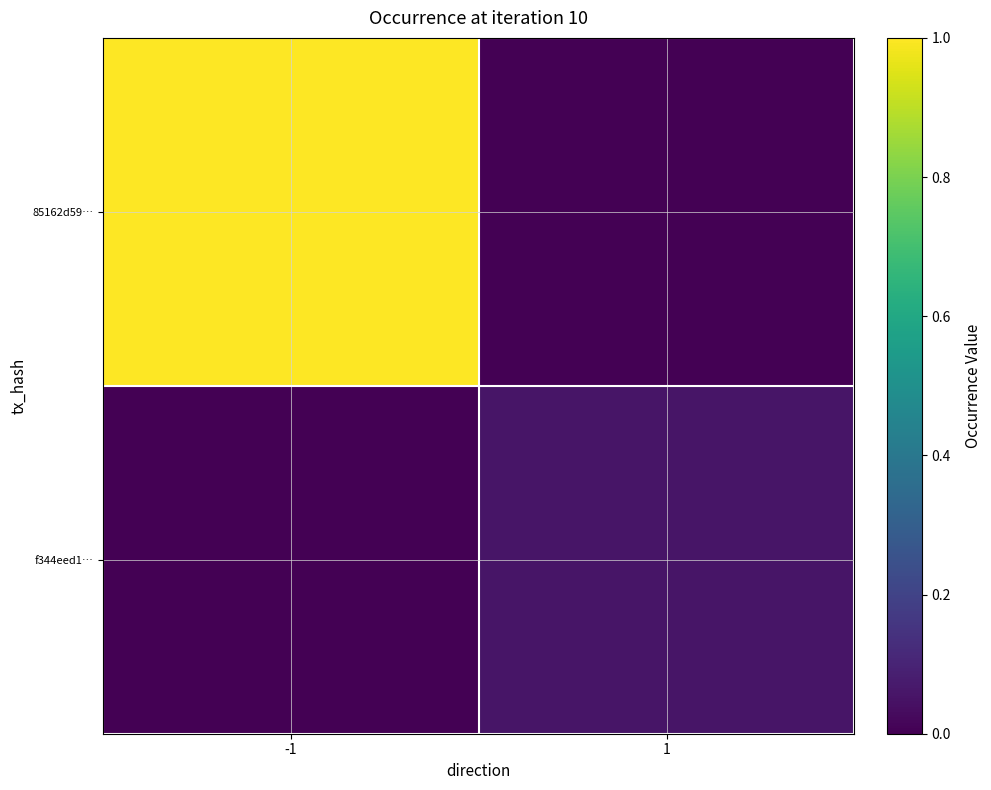

Which series has the largest total across all categories?

85162d59…